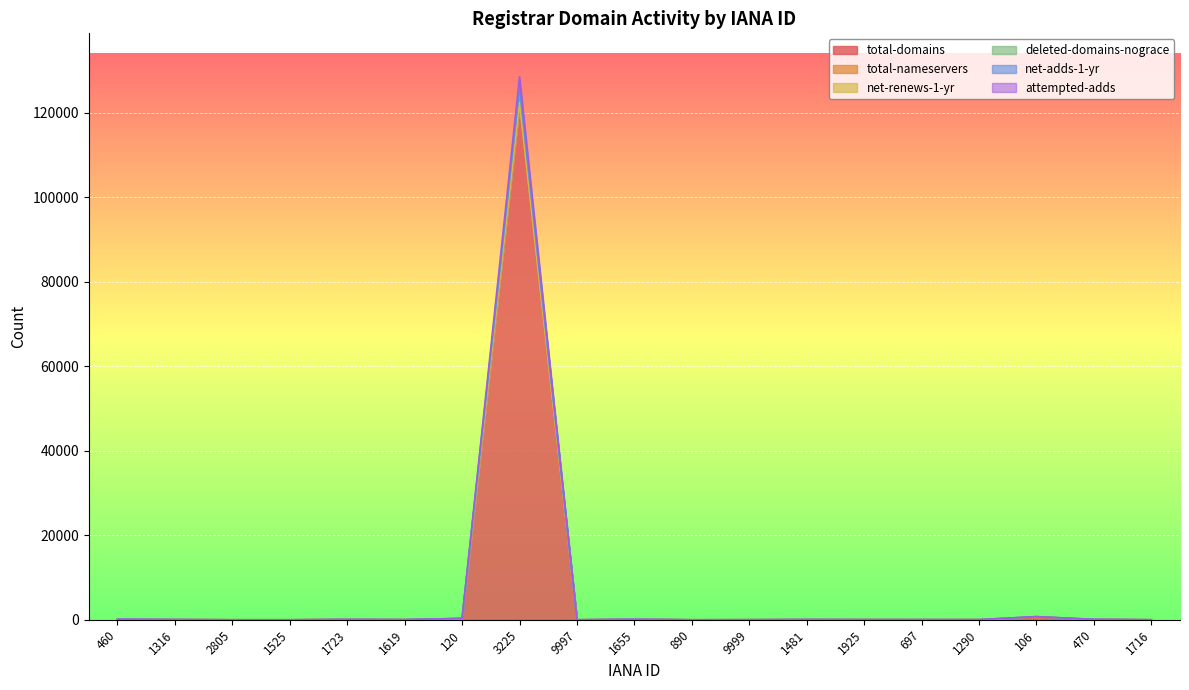

Does the chart display data point markers on the line(s)?

No